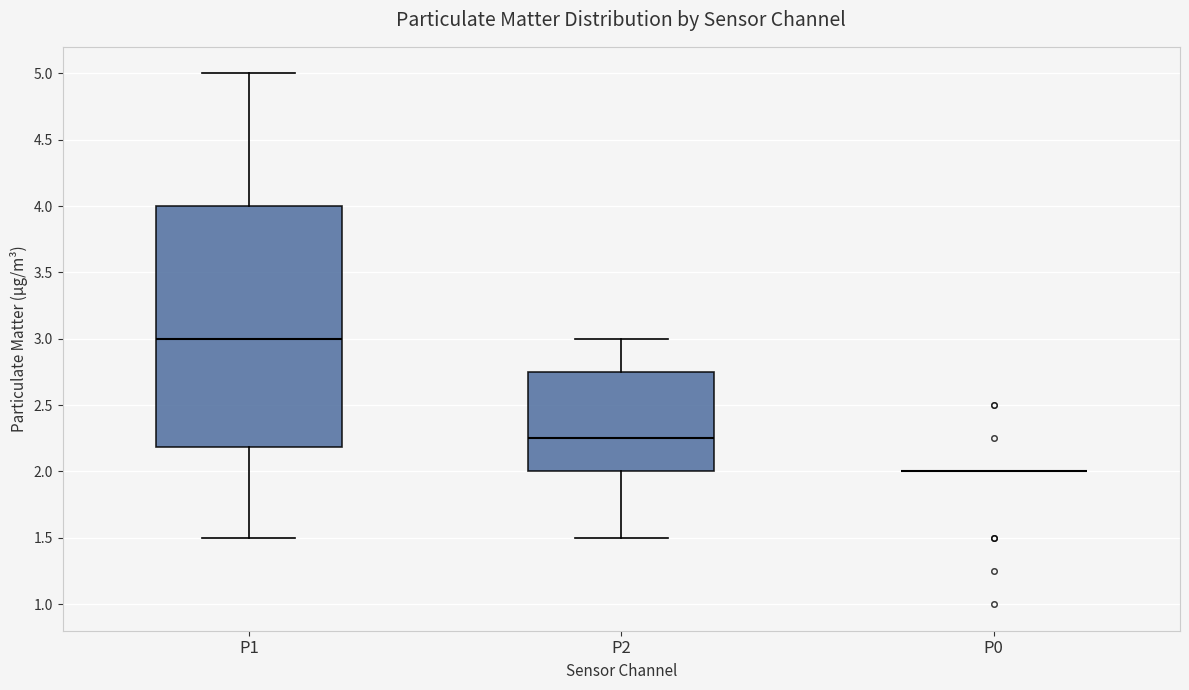

Comparing the boxes themselves (not the whiskers), which one is the tallest?

P1